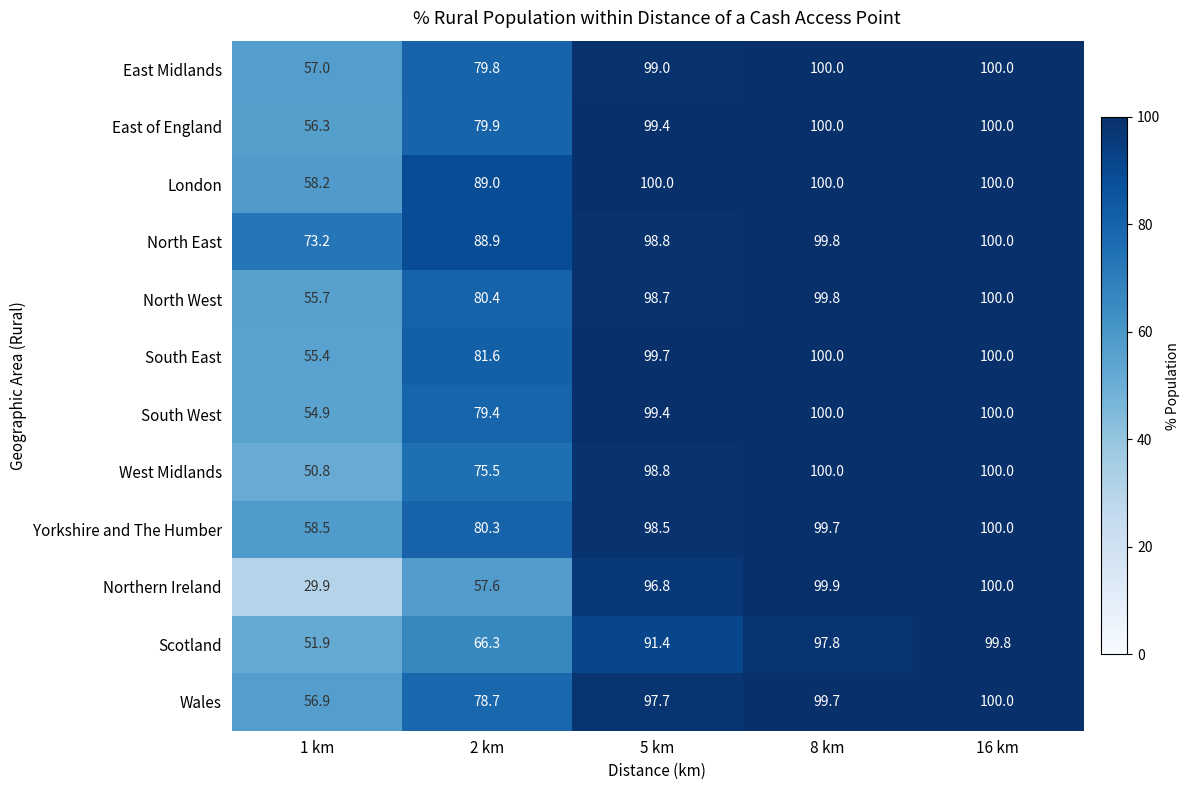

Is it true that East Midlands equals 153.0 at 5 km?

False